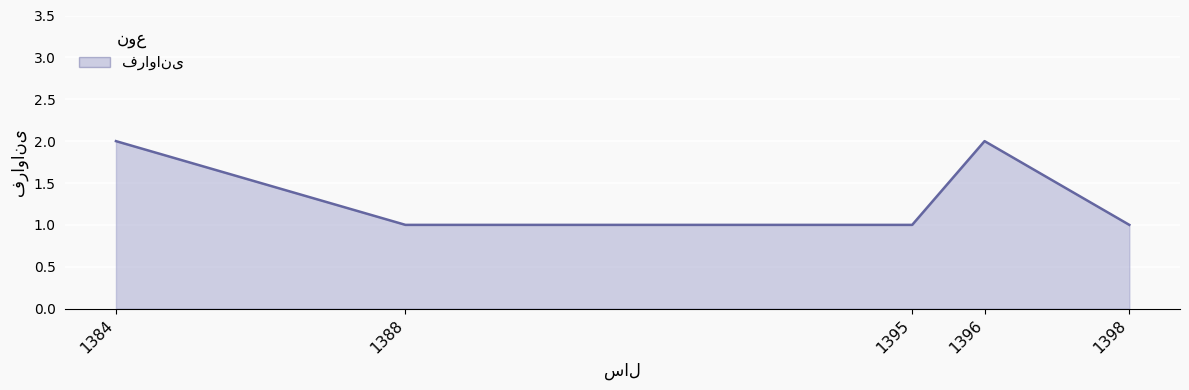

What value does the data have at 1388?

1